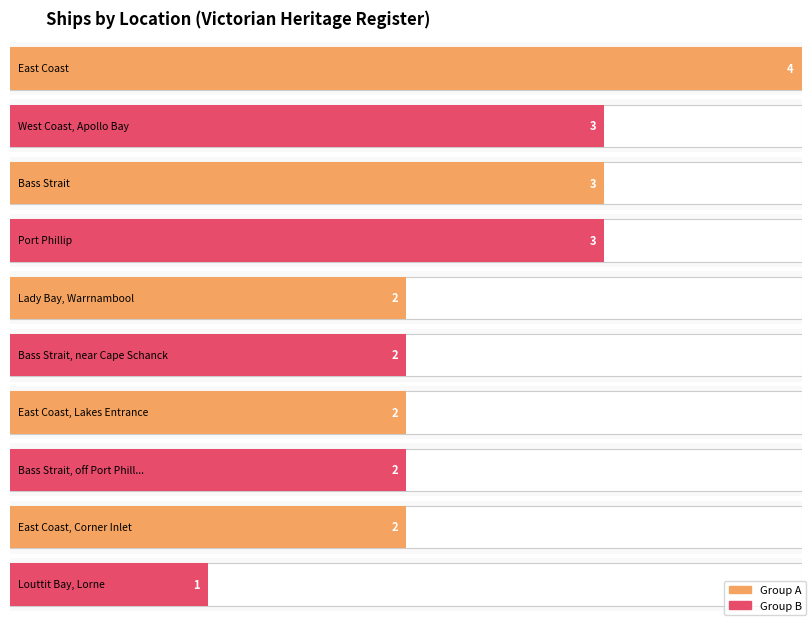

What is the smallest value displayed?

1